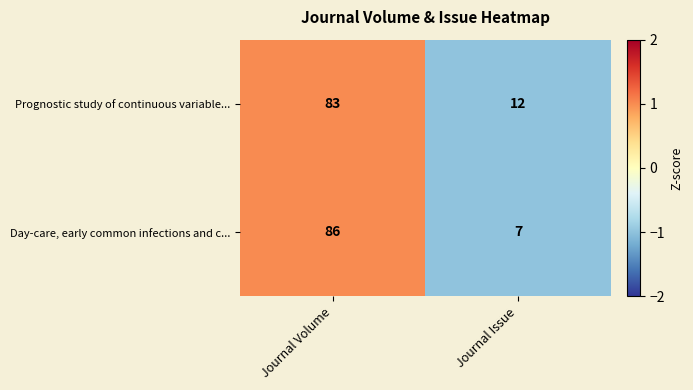

What is the spread (max minus min) of values at Journal Issue?

5